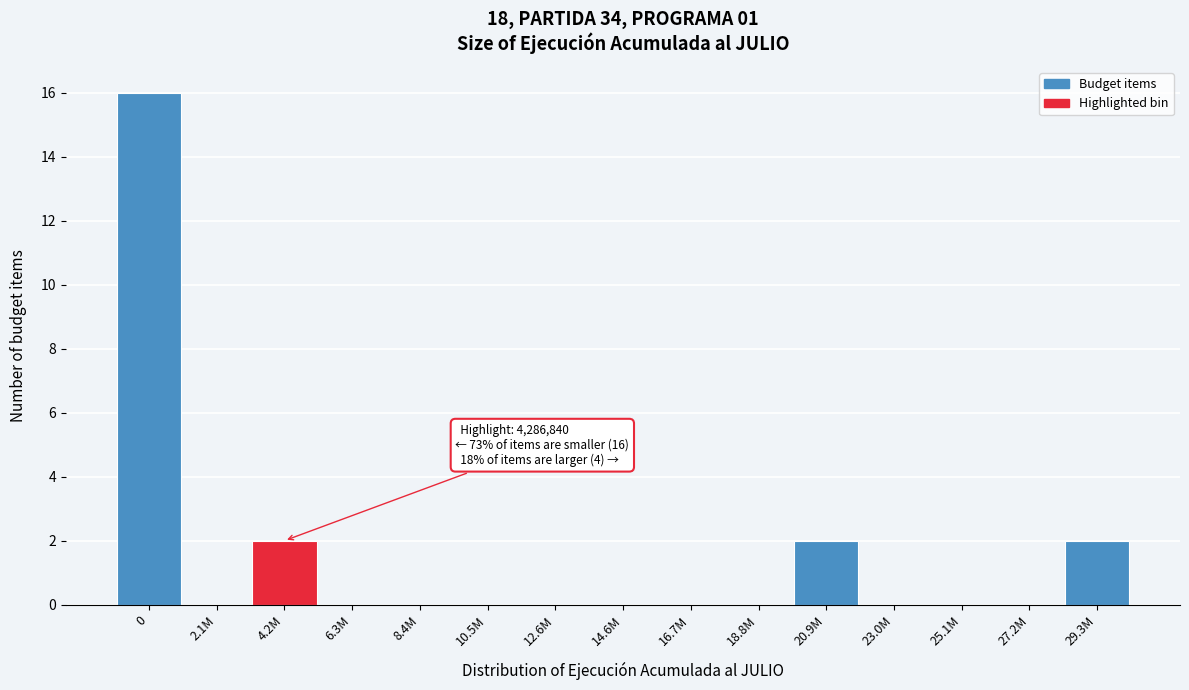

Reading left to right, what are all the values shown in this chart?

0=16	2.1M=0	4.2M=2	6.3M=0	8.4M=0	10.5M=0	12.6M=0	14.6M=0	16.7M=0	18.8M=0	20.9M=2	23.0M=0	25.1M=0	27.2M=0	29.3M=2